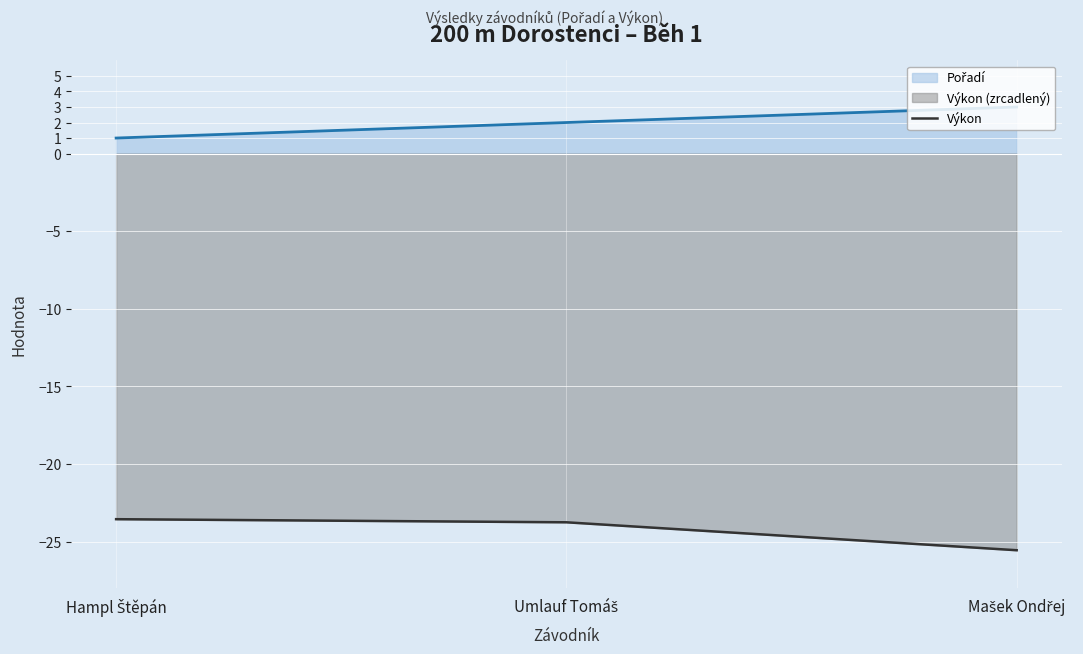

Reading left to right, what are all the values shown in this chart?

-23.6	-23.8	-25.6